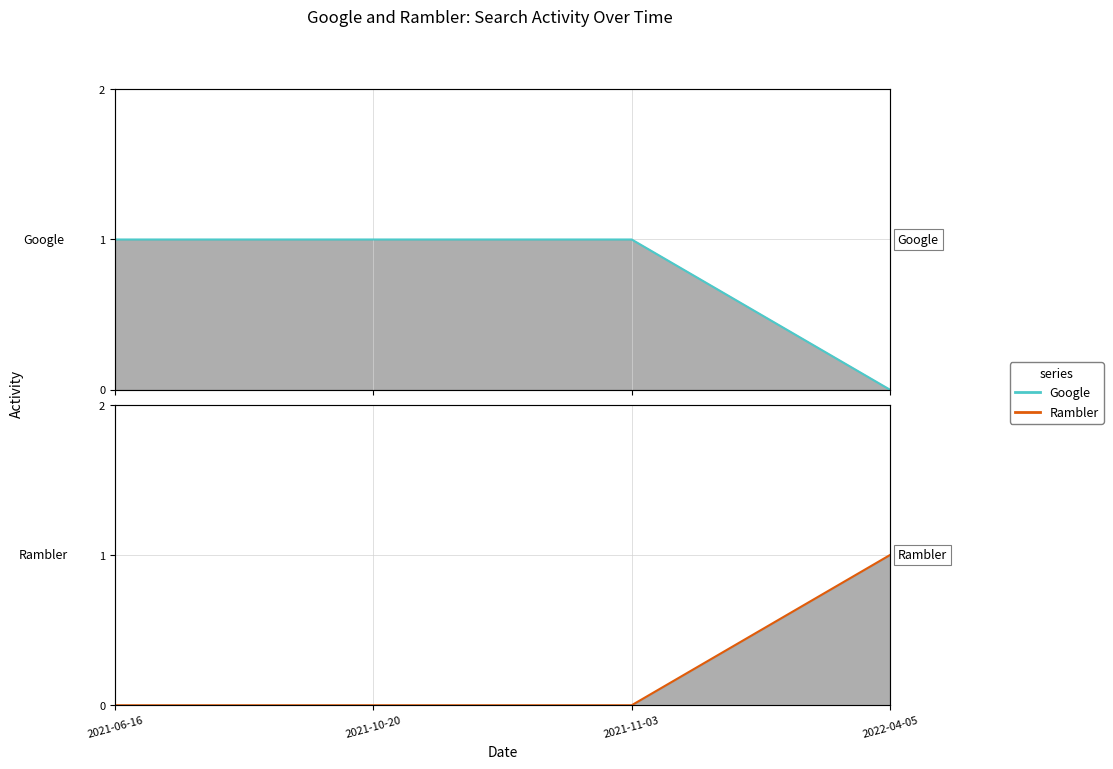

Which category has the highest value in the Rambler series?

2022-04-05